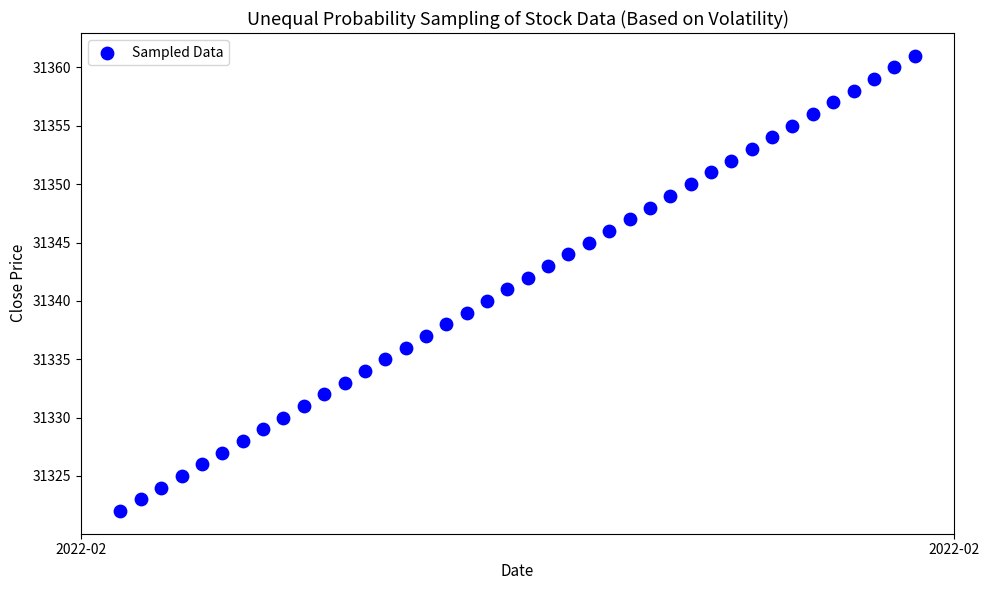

How many data points are displayed?

40